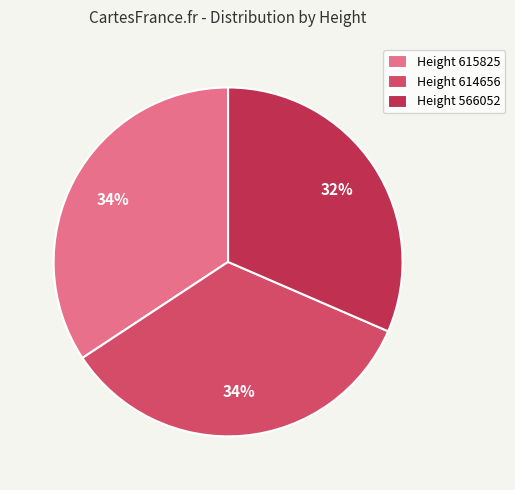

Between Height 614656 and Height 566052, which is larger?

Height 614656